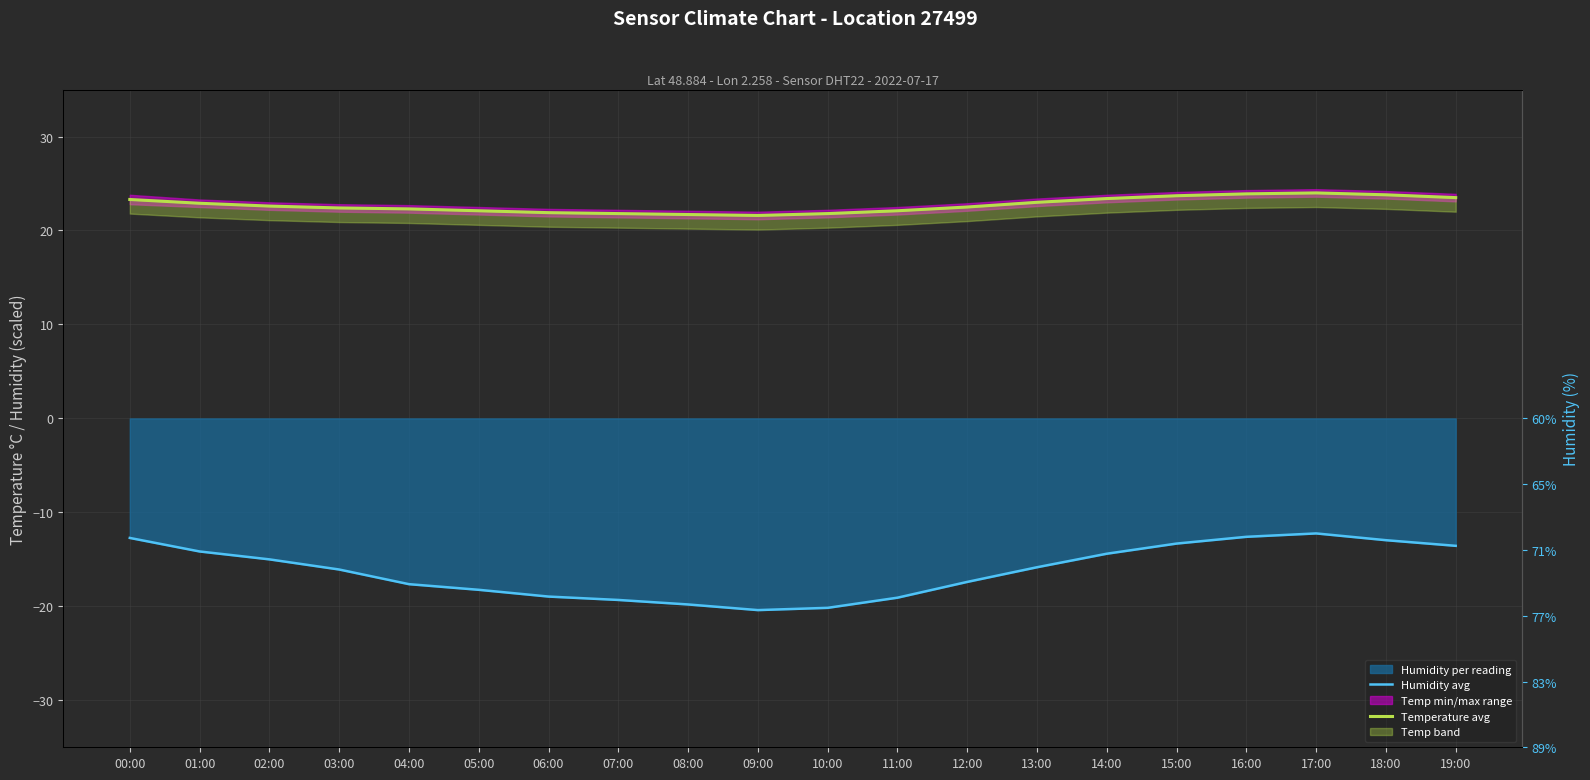

What is the maximum value for Humidity avg?

-12.2